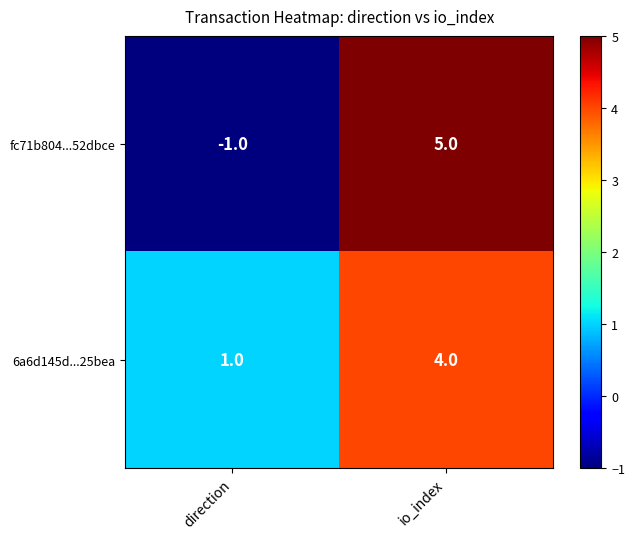

At which category does the chart reach its minimum across all series?

direction